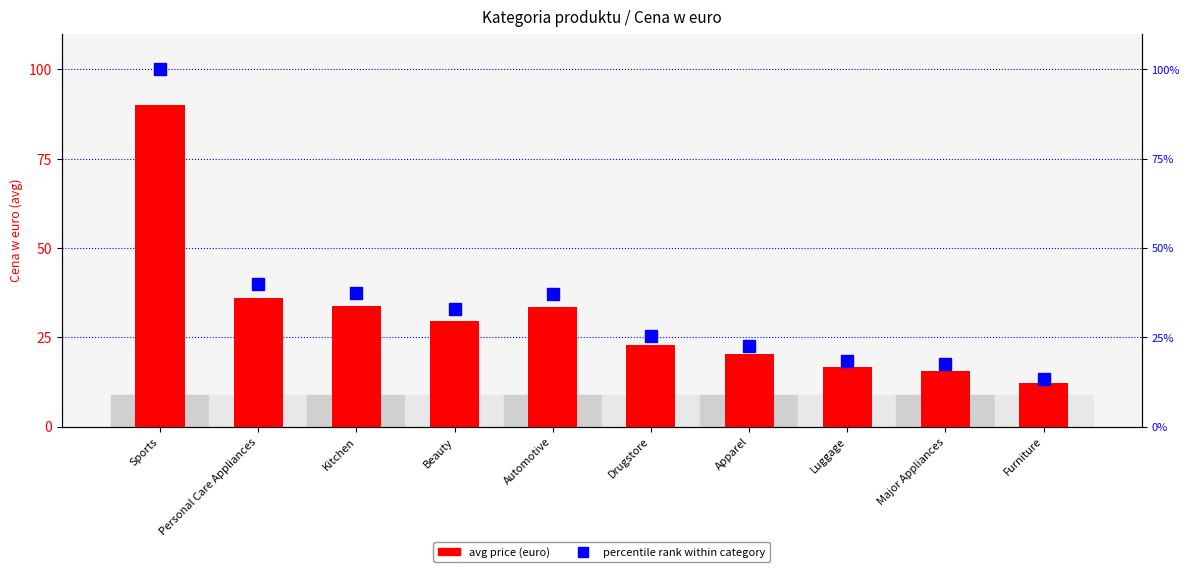

How many groups of bars are there?

10